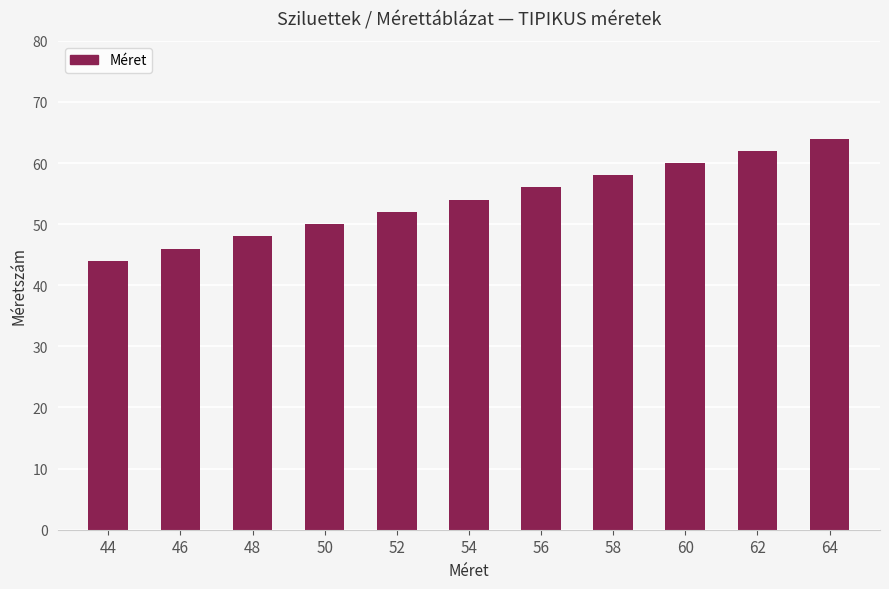

Reading left to right, list all the values displayed in this chart.

44=44	46=46	48=48	50=50	52=52	54=54	56=56	58=58	60=60	62=62	64=64